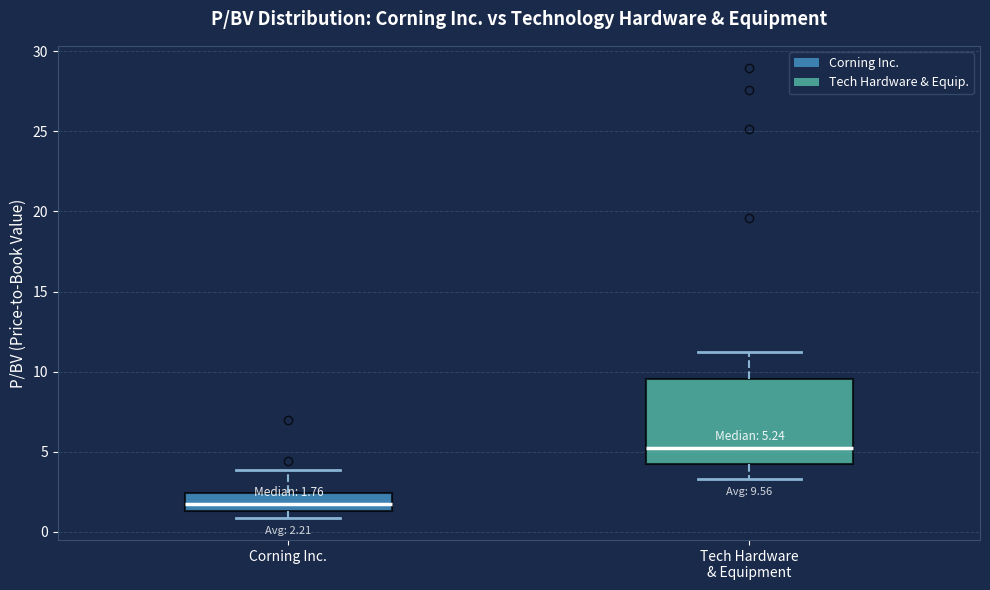

Comparing the boxes themselves (not the whiskers), which one is the tallest?

Tech Hardware & Equipment